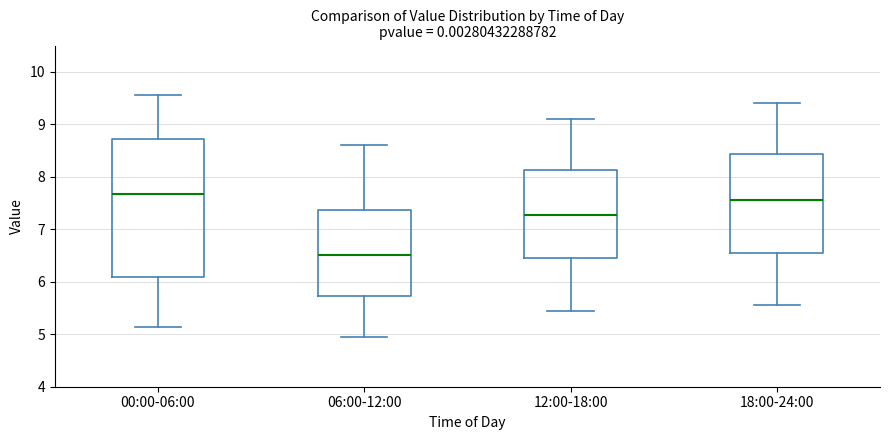

Where does the median line of the box for 06:00-12:00 sit on the y-axis? The values are not printed on the chart, so give them approximately, as read against the axis.

6.5